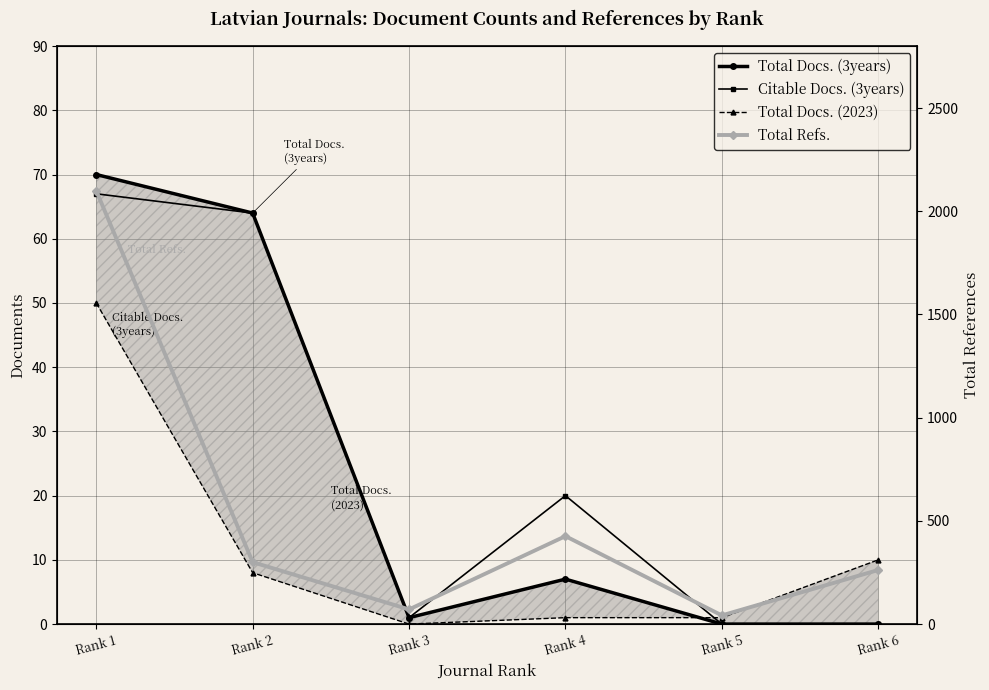

At which category is the sum across all series the highest?

Rank 1